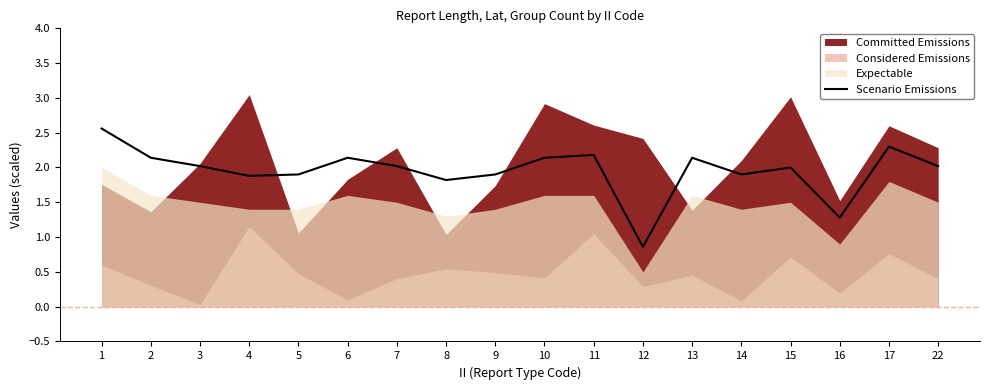

What is the change in value from 1 to 9?

-0.7